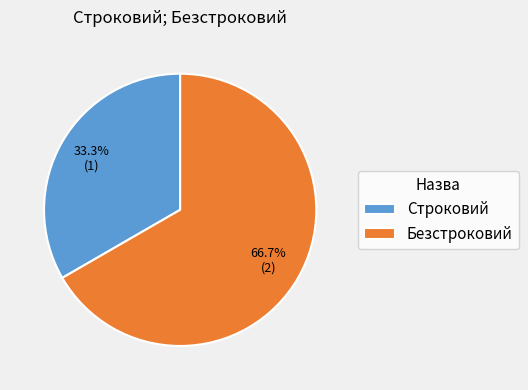

Which has a higher value, Строковий or Безстроковий?

Безстроковий